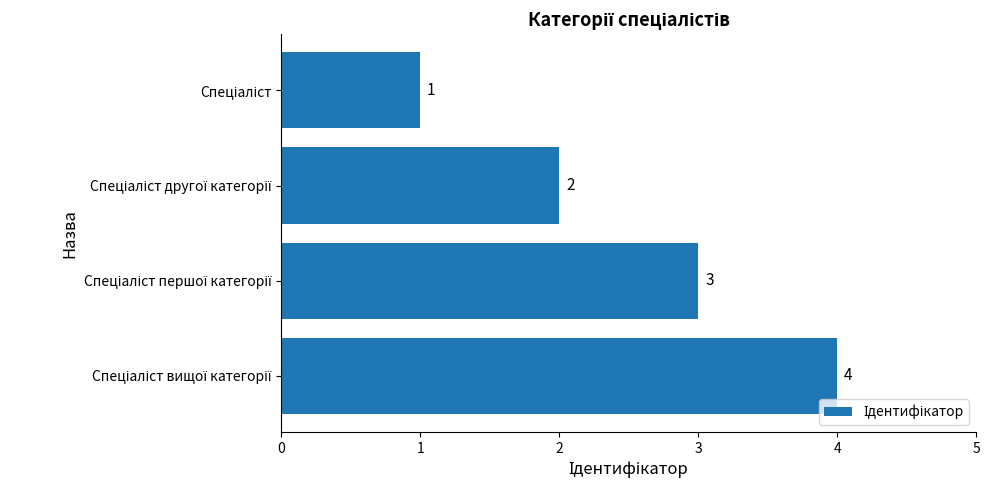

How many values are between 2 and 4?

3